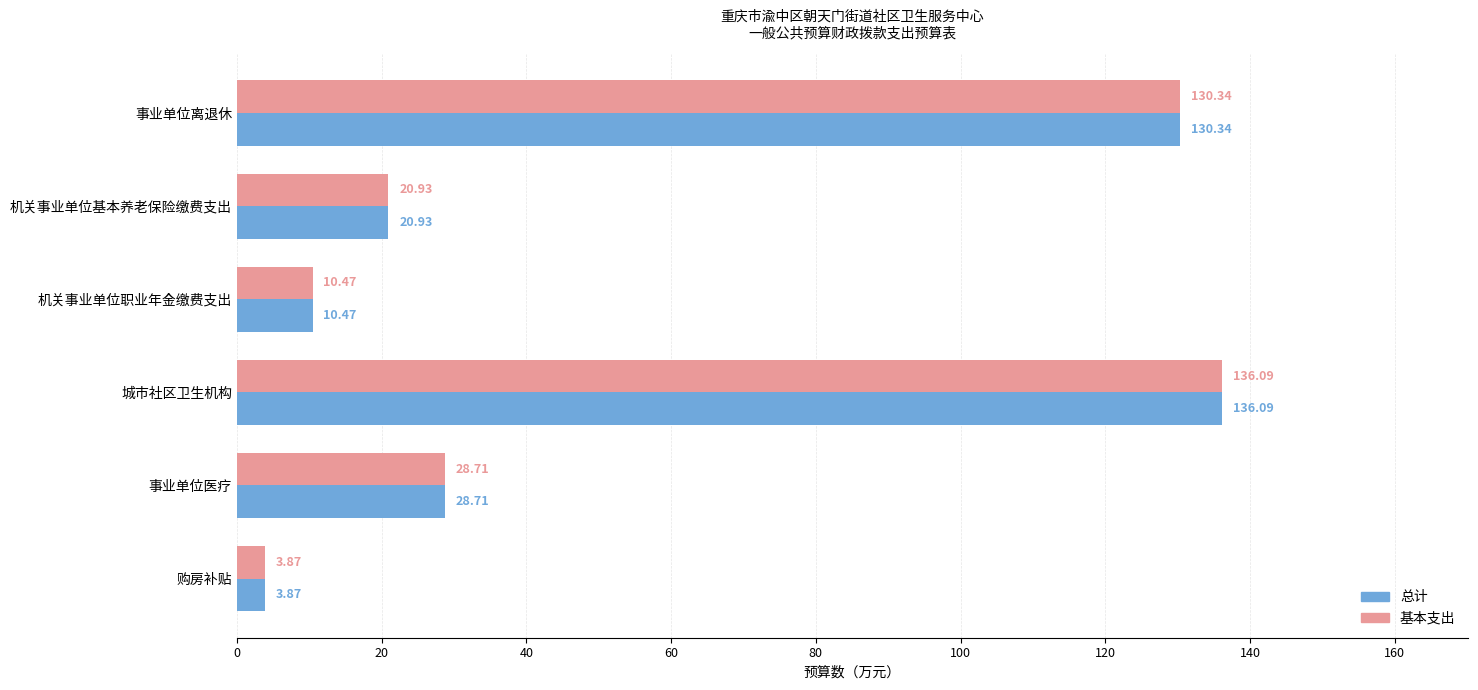

Which category has the highest value across all series?

城市社区卫生机构